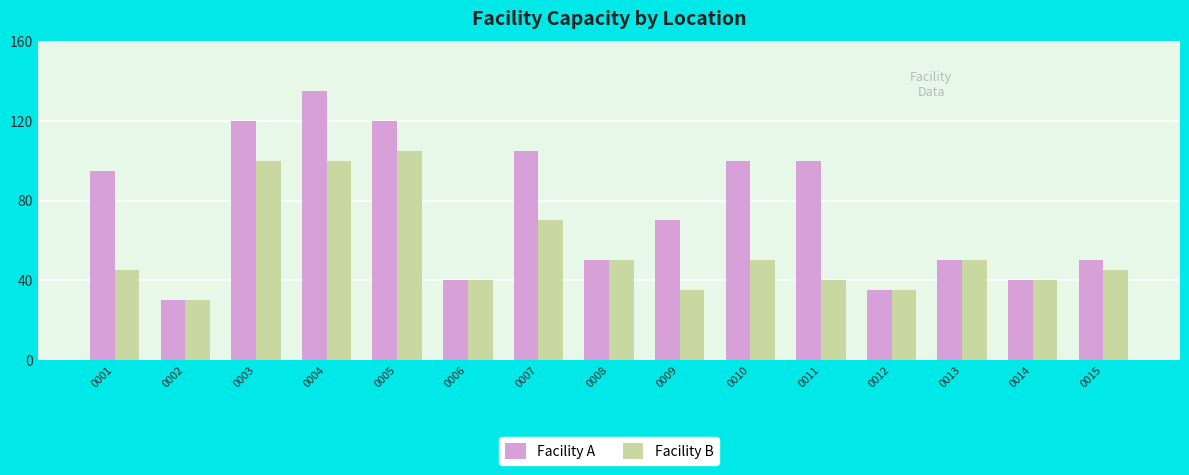

What is the minimum value shown in the chart?

30